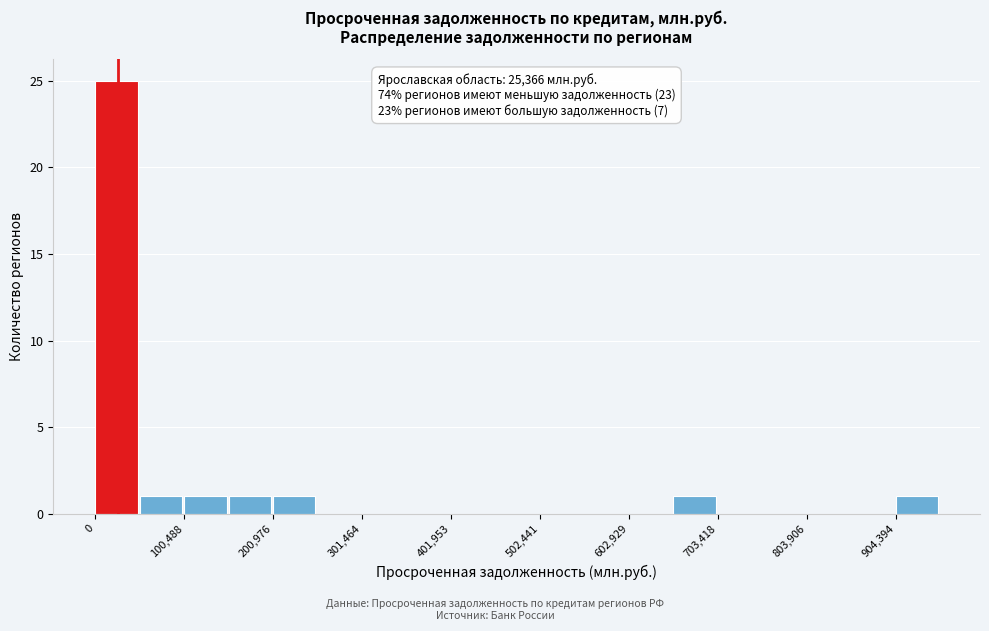

Read against the x-axis, roughly where is the centre of the tallest bar?

20000